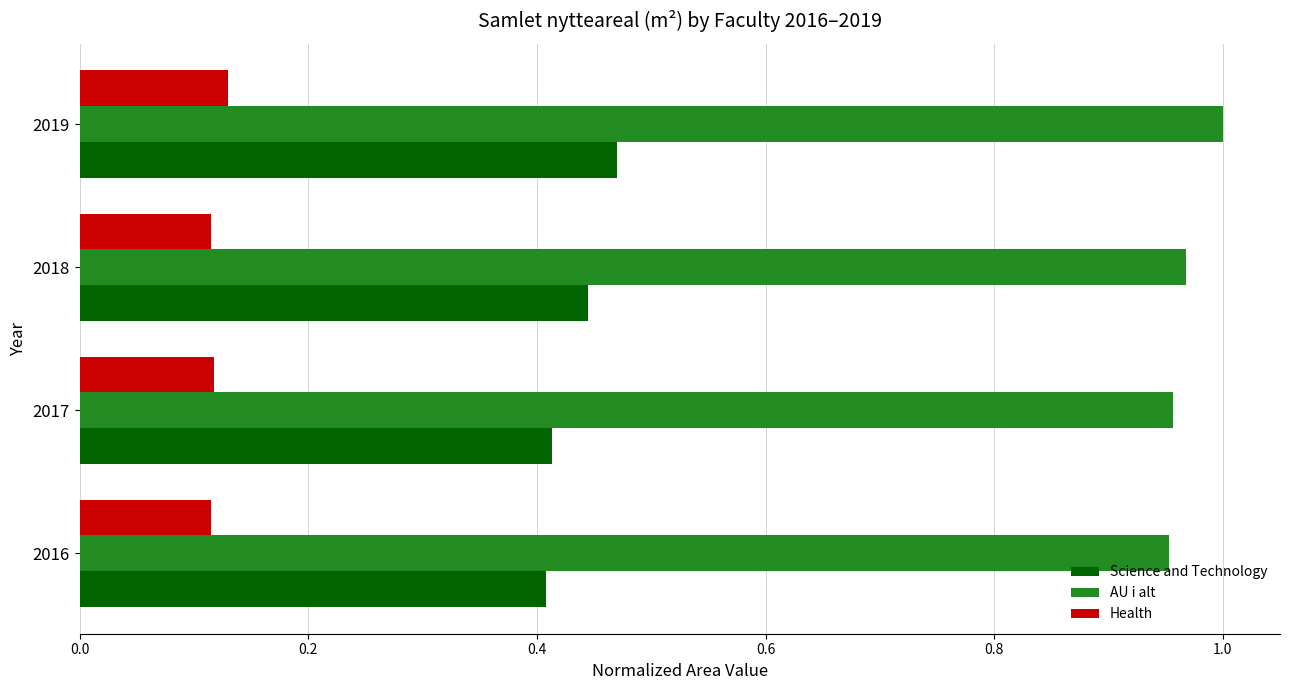

Which series has the largest total across all categories?

AU i alt